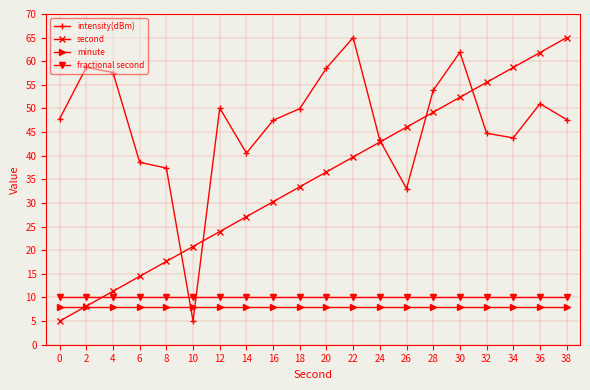

What is the minimum value for second?

5.0